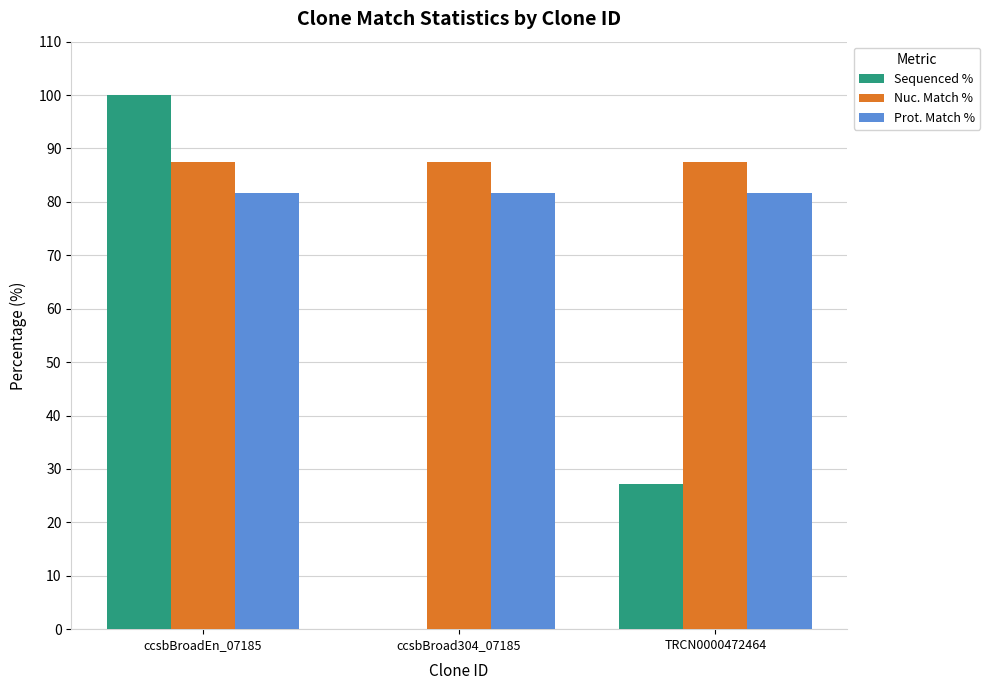

Reading left to right, what are all the values shown in this chart?

Sequenced %: ccsbBroadEn_07185=100.0	ccsbBroad304_07185=0.0	TRCN0000472464=27.2
Nuc. Match %: ccsbBroadEn_07185=87.5	ccsbBroad304_07185=87.5	TRCN0000472464=87.5
Prot. Match %: ccsbBroadEn_07185=81.7	ccsbBroad304_07185=81.7	TRCN0000472464=81.7